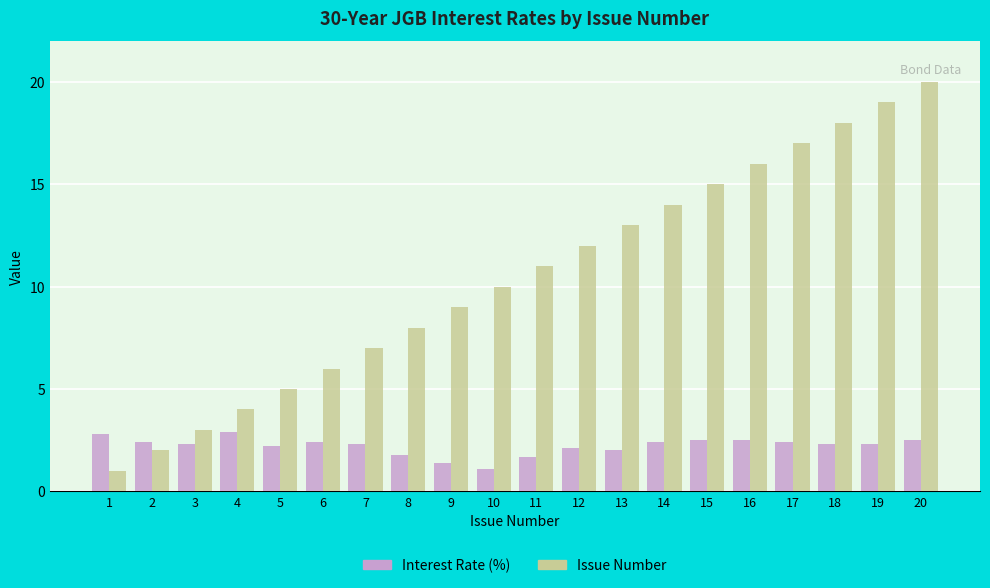

The value of Issue Number at 12 is 5.5. True or false?

False